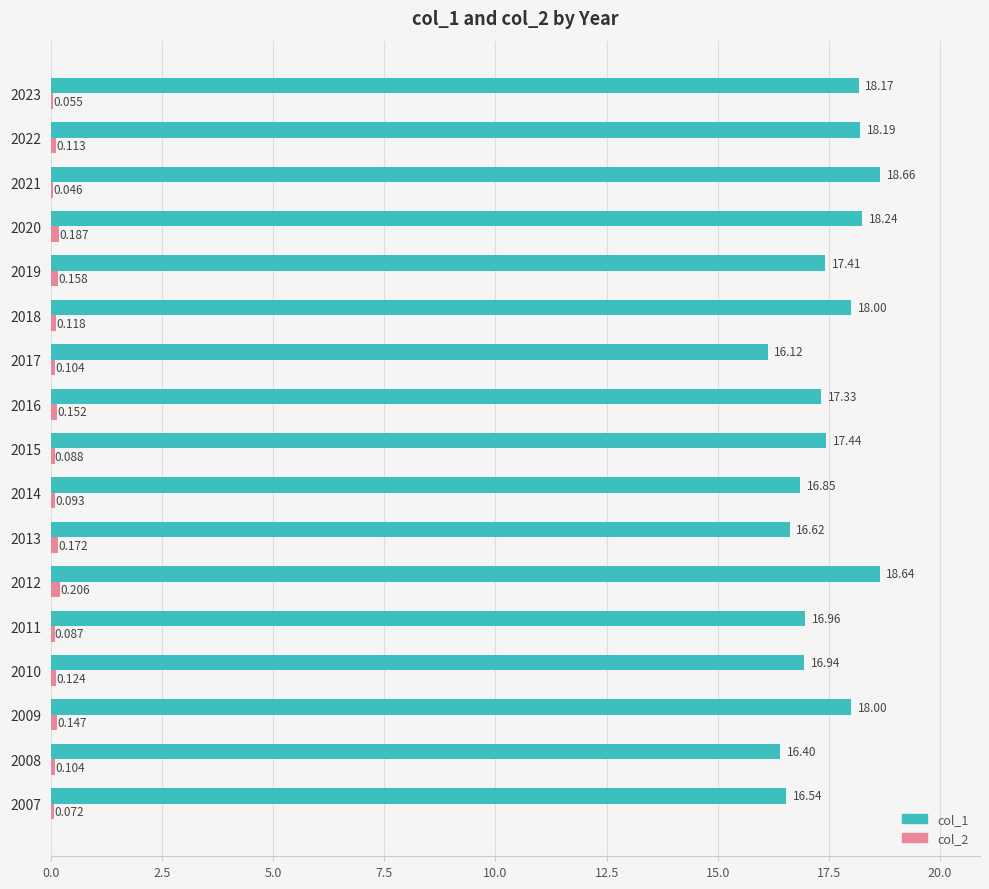

How many distinct data groups are displayed?

2